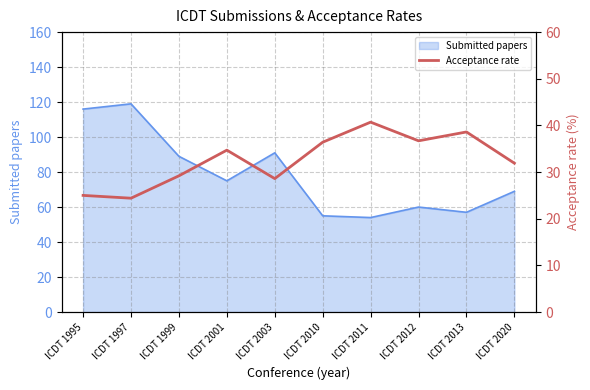

What is the highest value of the Submitted papers series?

119